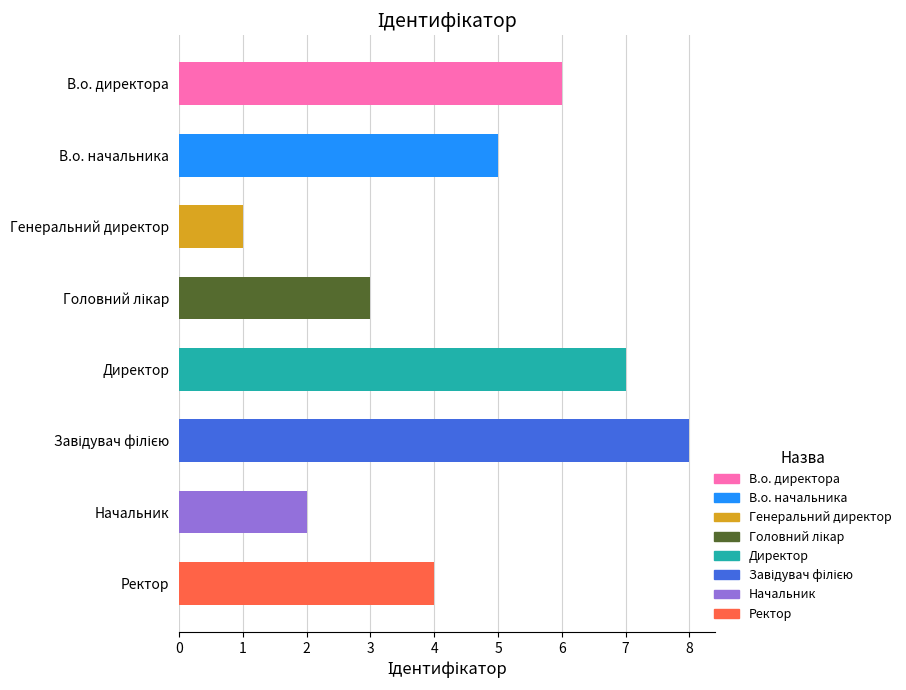

How many bars are there in total?

8